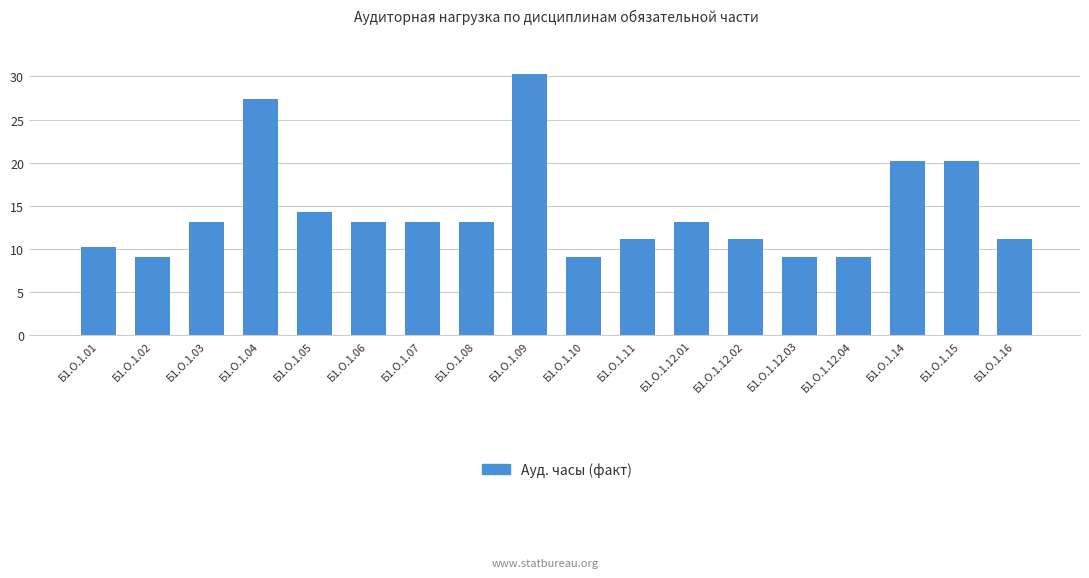

What is the label of the 3rd bar from the right?

Б1.О.1.14